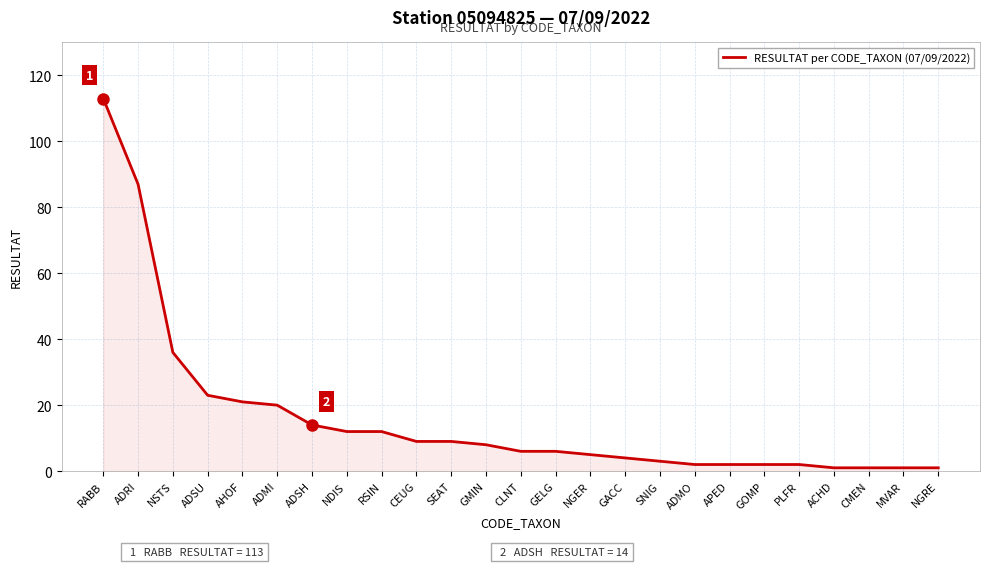

What is the ratio of the value at GMIN to the value at ADRI?

0.1